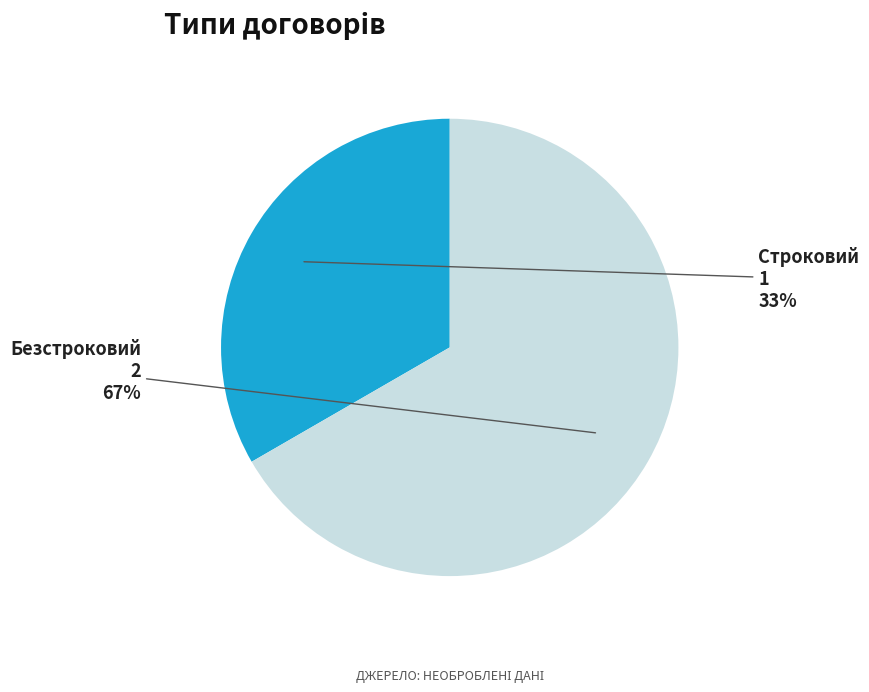

Which category has the smallest portion of the pie?

Строковий